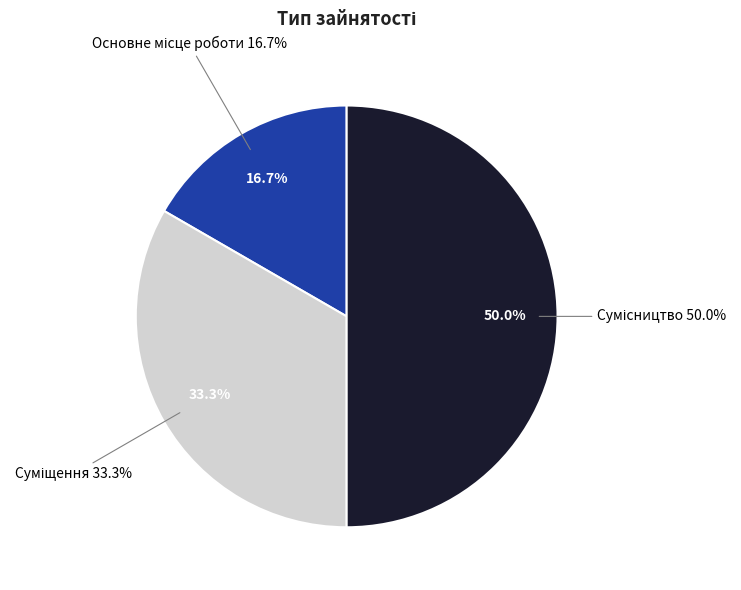

To the nearest percent, what is the average slice percentage?

33%